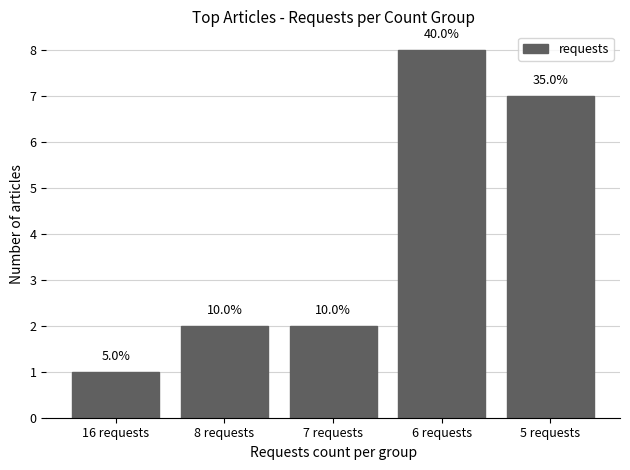

What is the smallest value displayed?

1